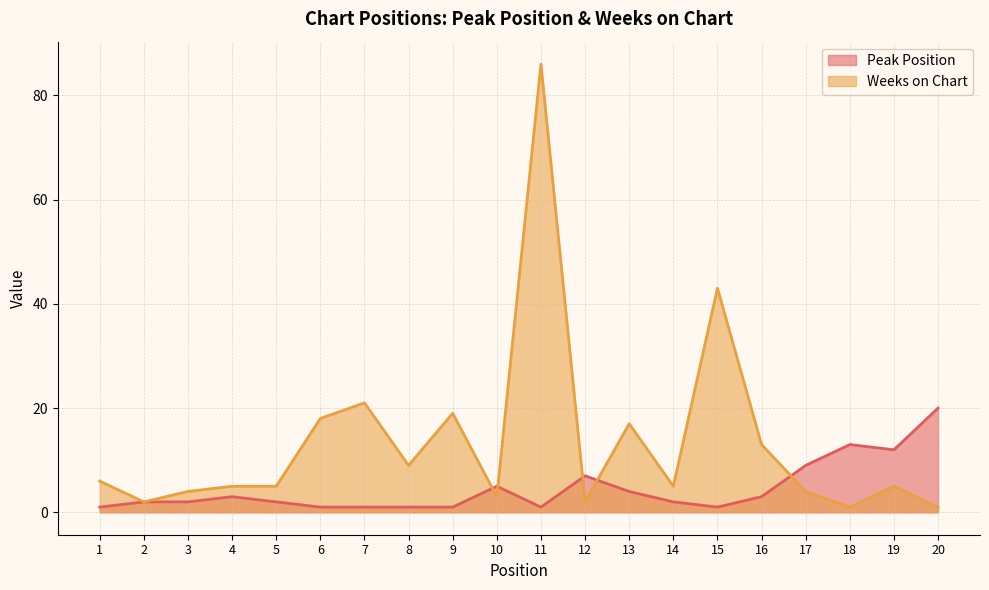

What is the highest value of the Peak Position series?

20